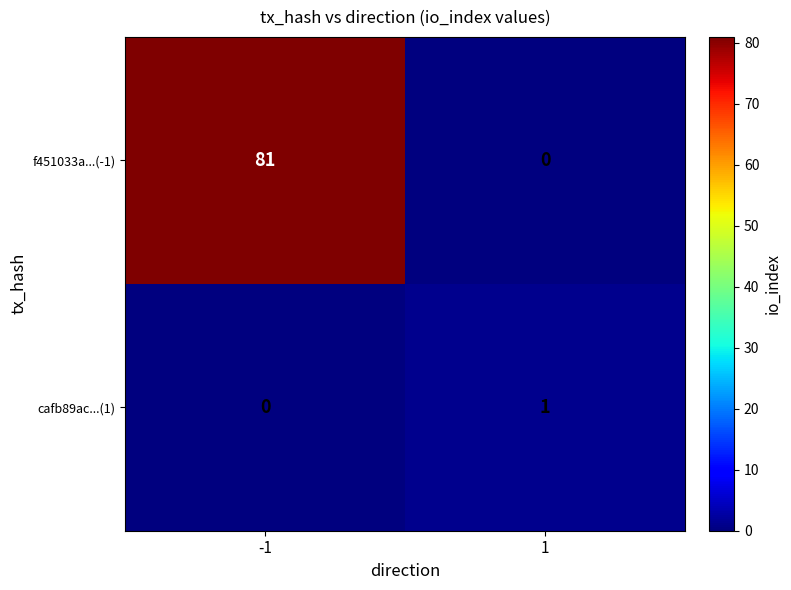

Which series has the widest spread of values?

f451033a...(-1)